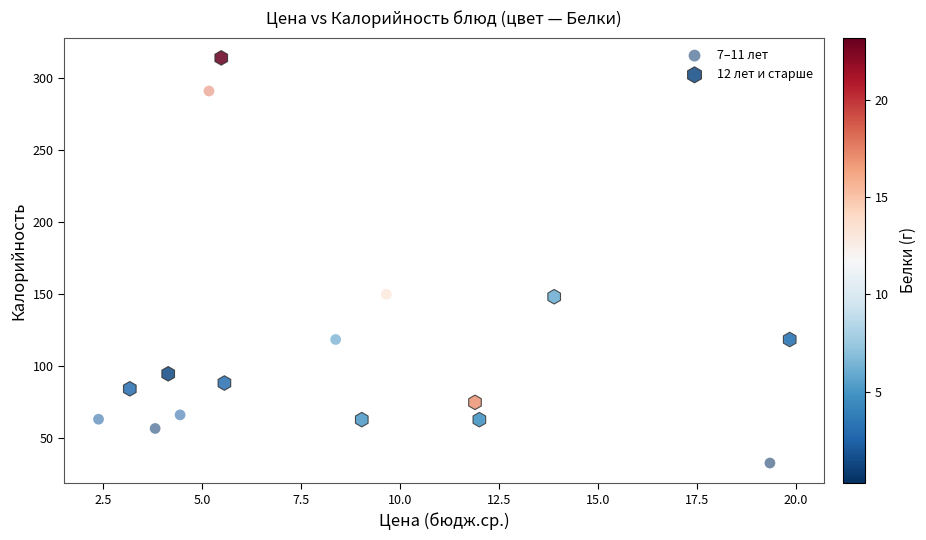

Which series has the largest Y range (max minus min)?

7–11 лет